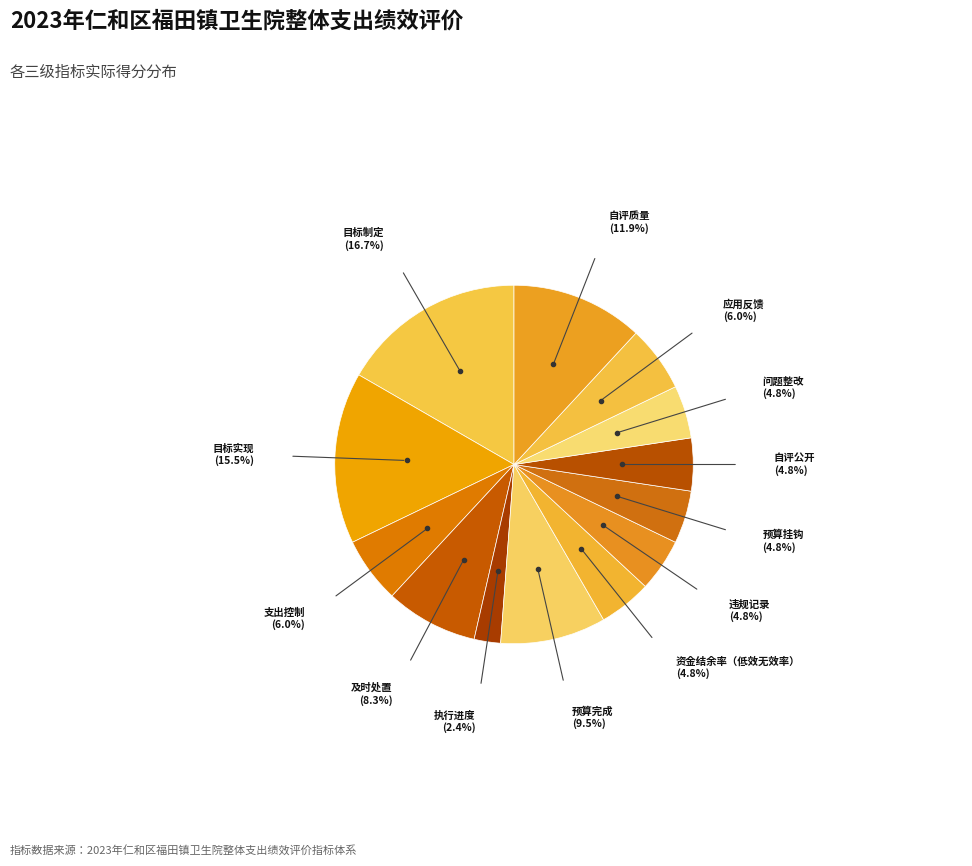

Which has a higher value, 自评公开 or 及时处置?

及时处置